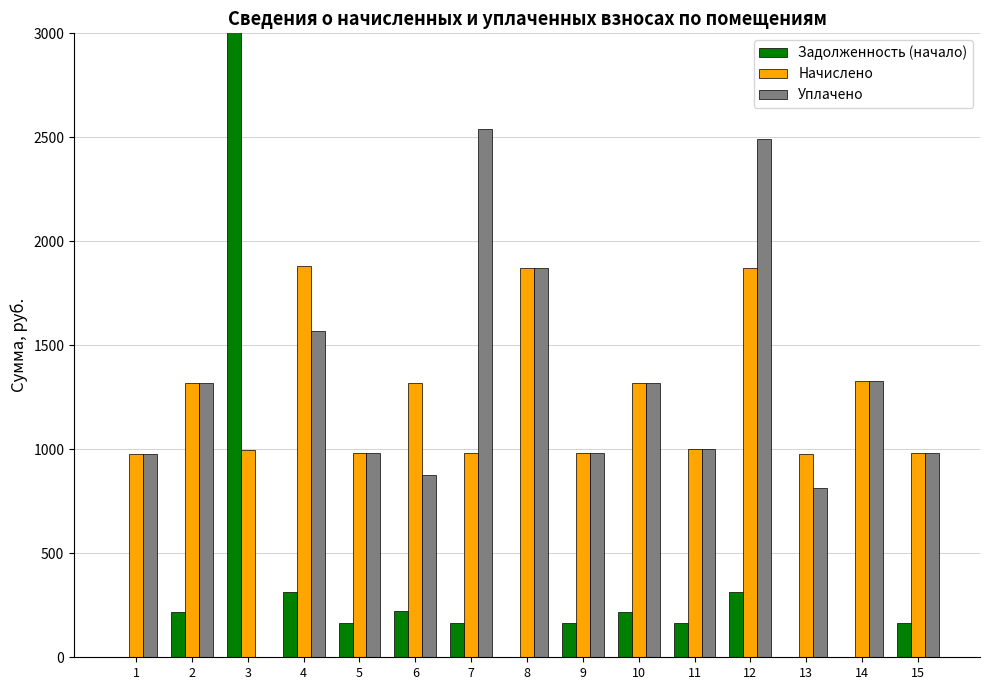

Rank the categories by Уплачено value from lowest to highest.

3, 13, 6, 1, 5, 9, 15, 11, 10, 2, 14, 4, 8, 12, 7